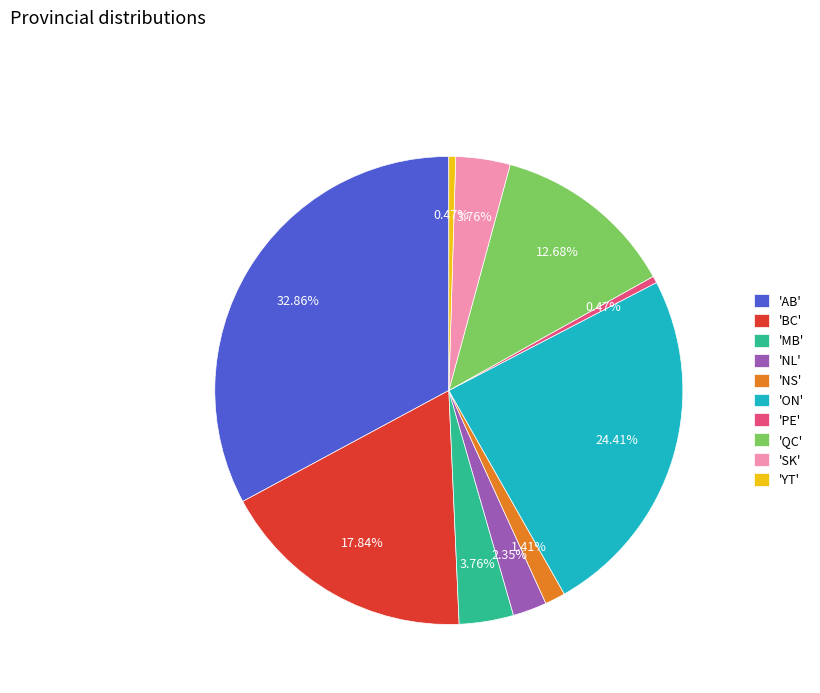

Do 'MB' and 'NS' together represent more than half of the pie?

No